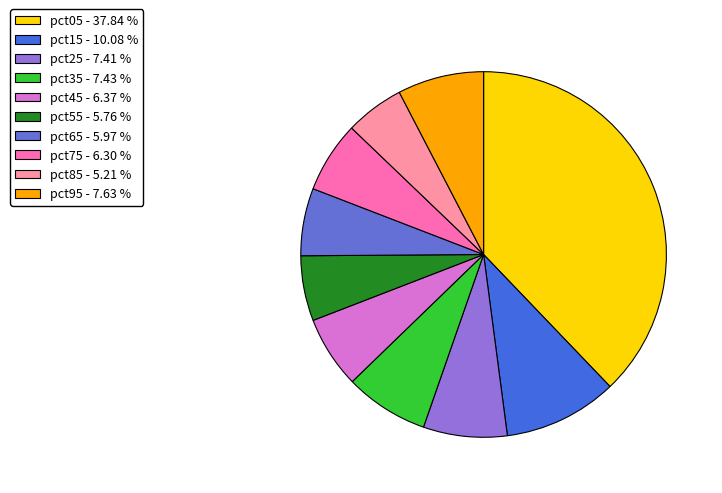

To the nearest percent, what percentage of the pie is pct15?

10%